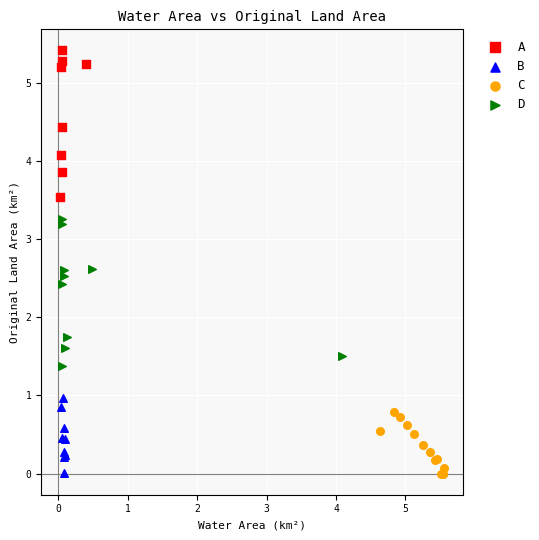

What are all the series names shown in the legend?

A, B, C, D